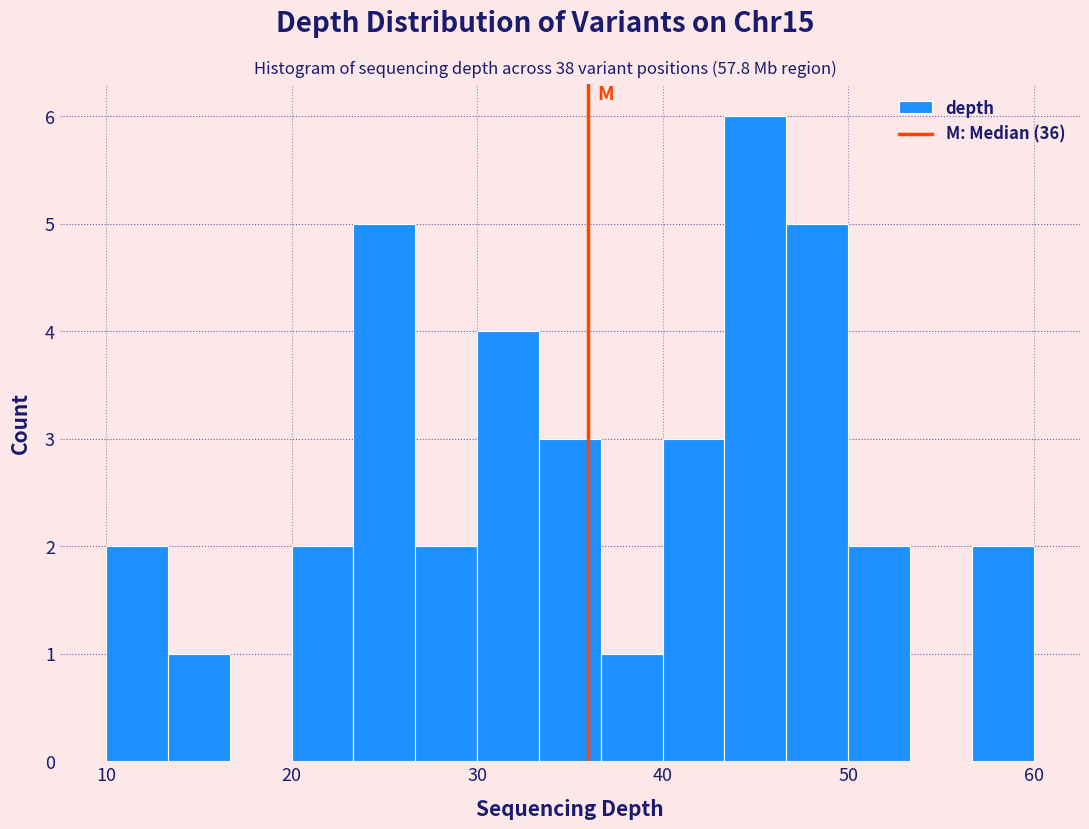

Read against the x-axis, roughly where is the centre of the tallest bar?

45